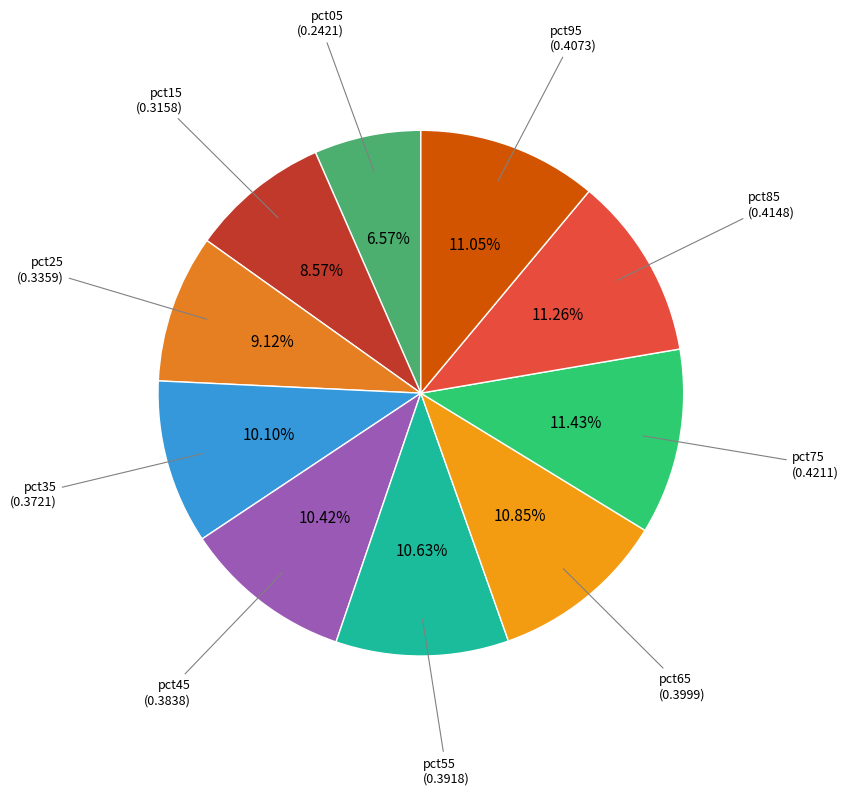

How many slices are in this pie chart?

10